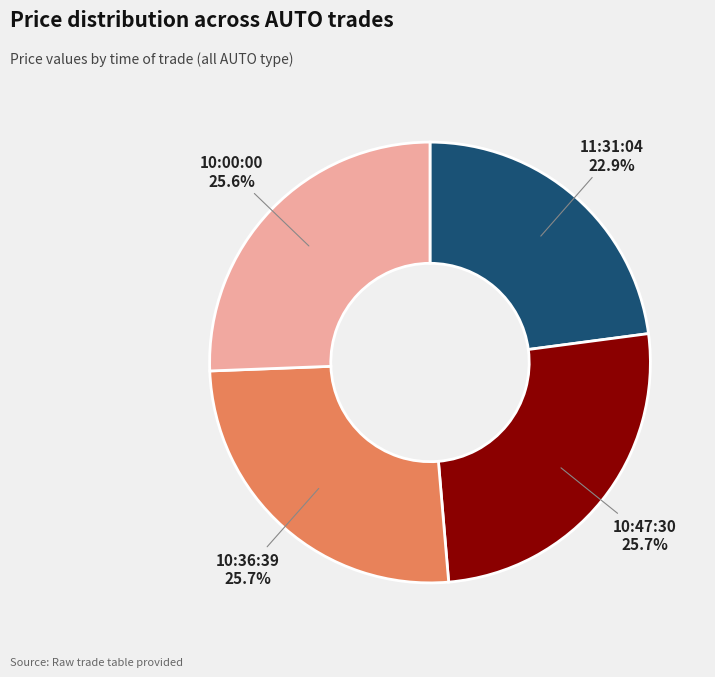

How many slices are in this pie chart?

4